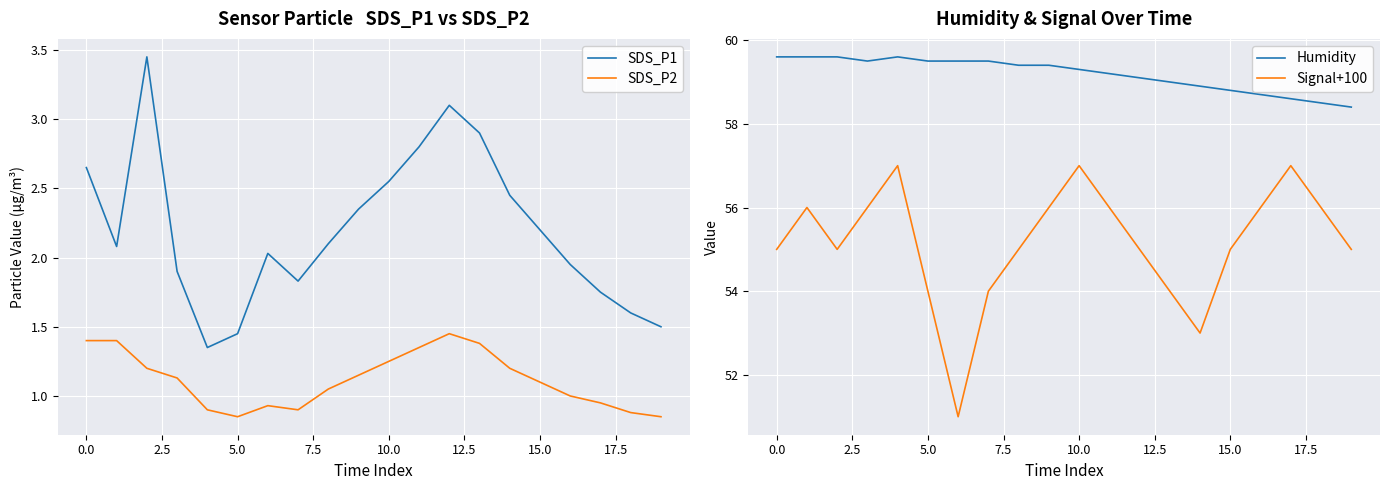

True or false: SDS_P2 and SDS_P1 intersect in this chart.

False